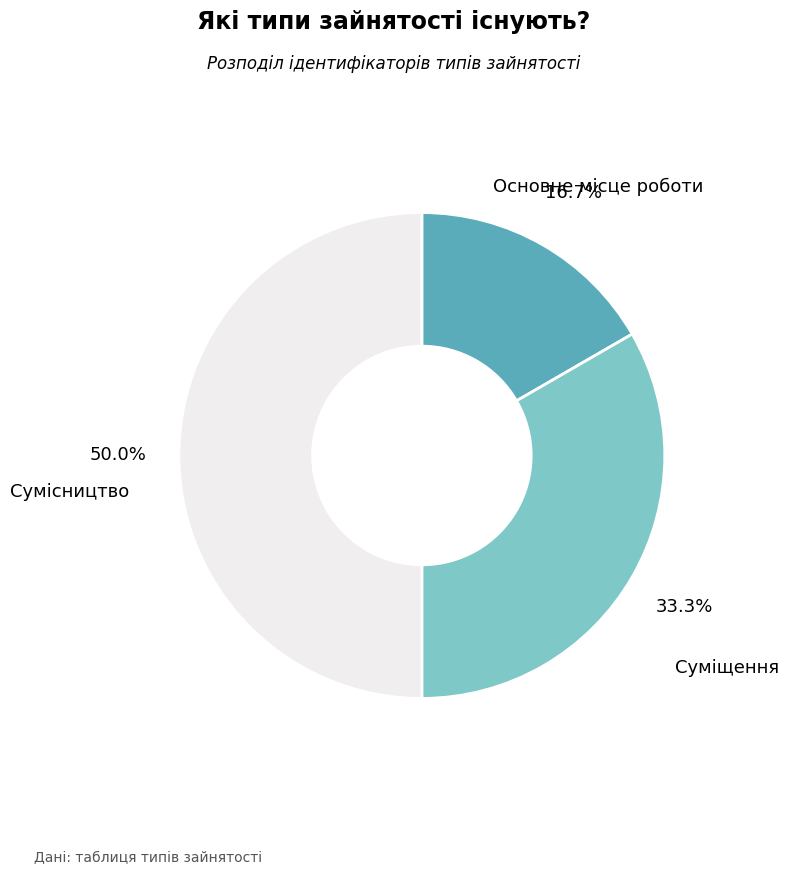

Count the number of slices in the pie.

3